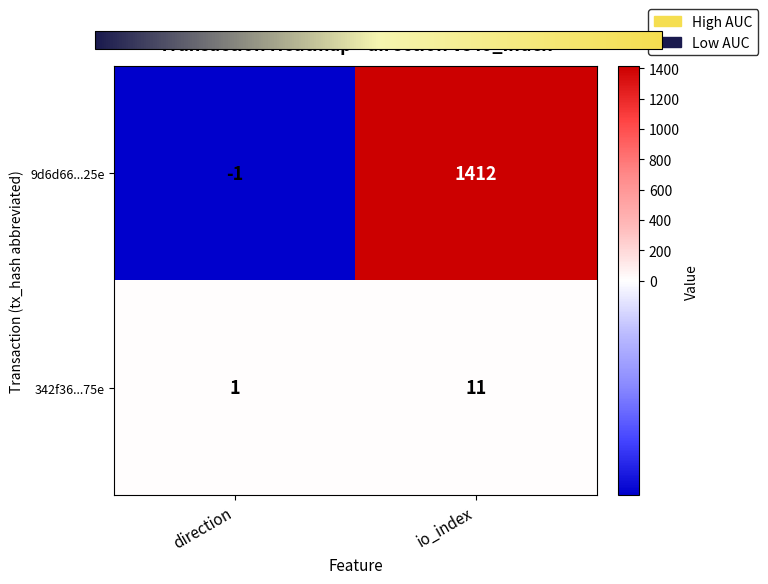

Reading right to left, extract all data points from this chart.

9d6d66...25e: 1412	-1
342f36...75e: 11	1